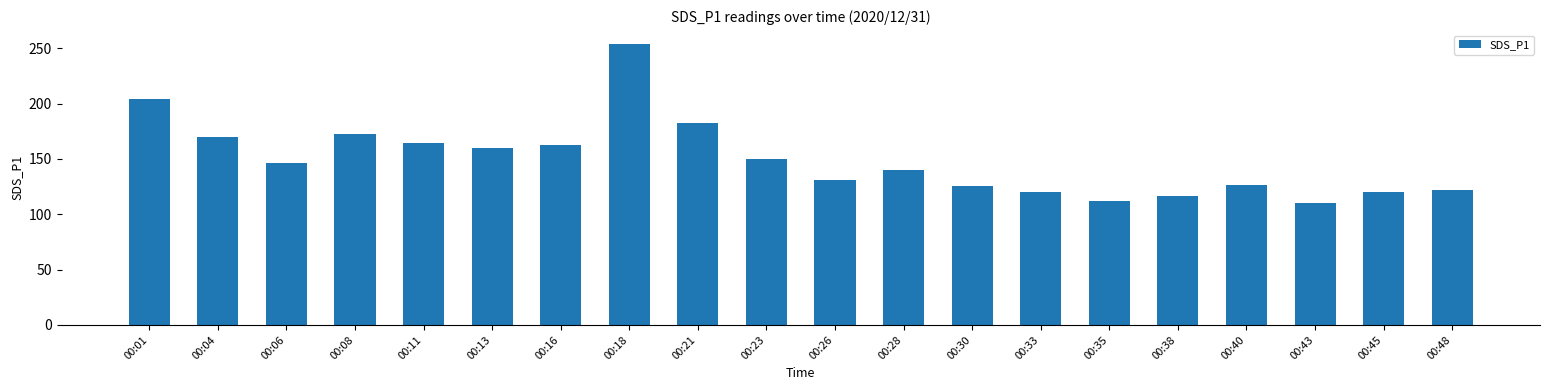

Does the chart contain any negative values?

No